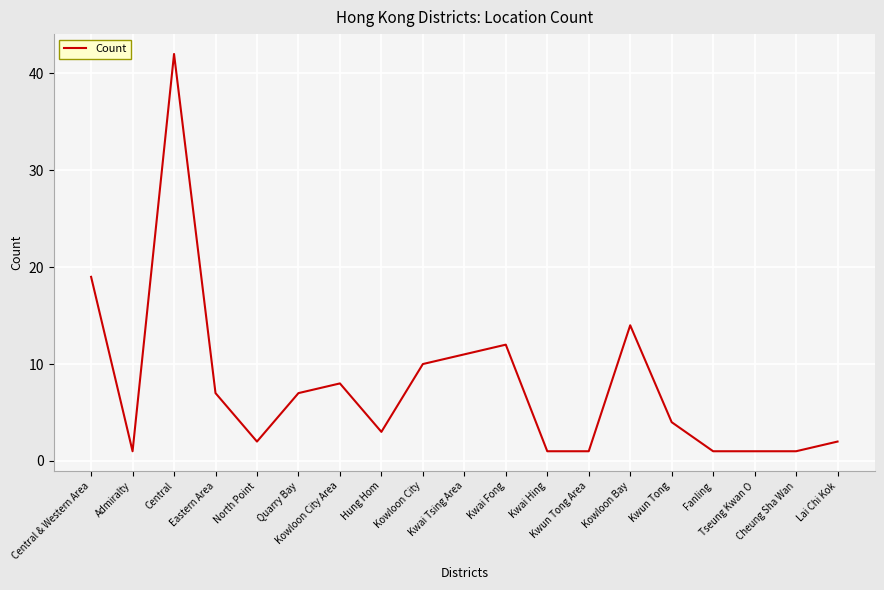

What is the sum of all values?

147